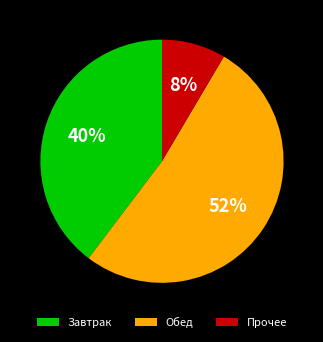

To the nearest percent, what is the difference between the Обед and Завтрак slice percentages?

12%